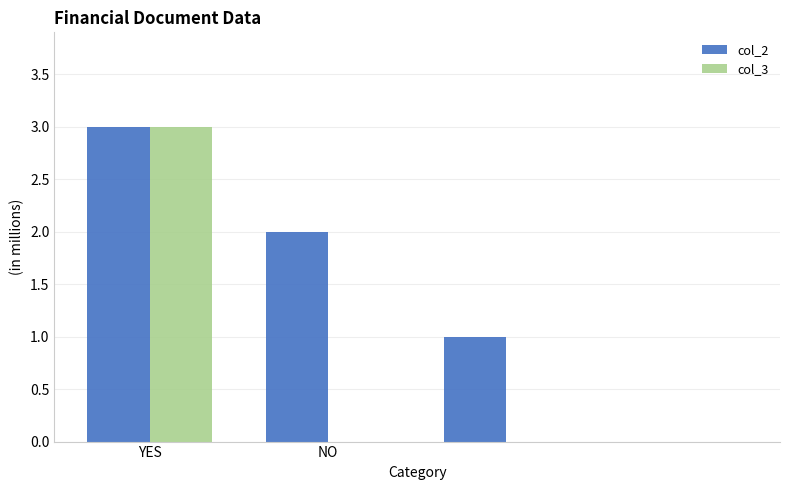

Which series has the largest total across all categories?

col_2